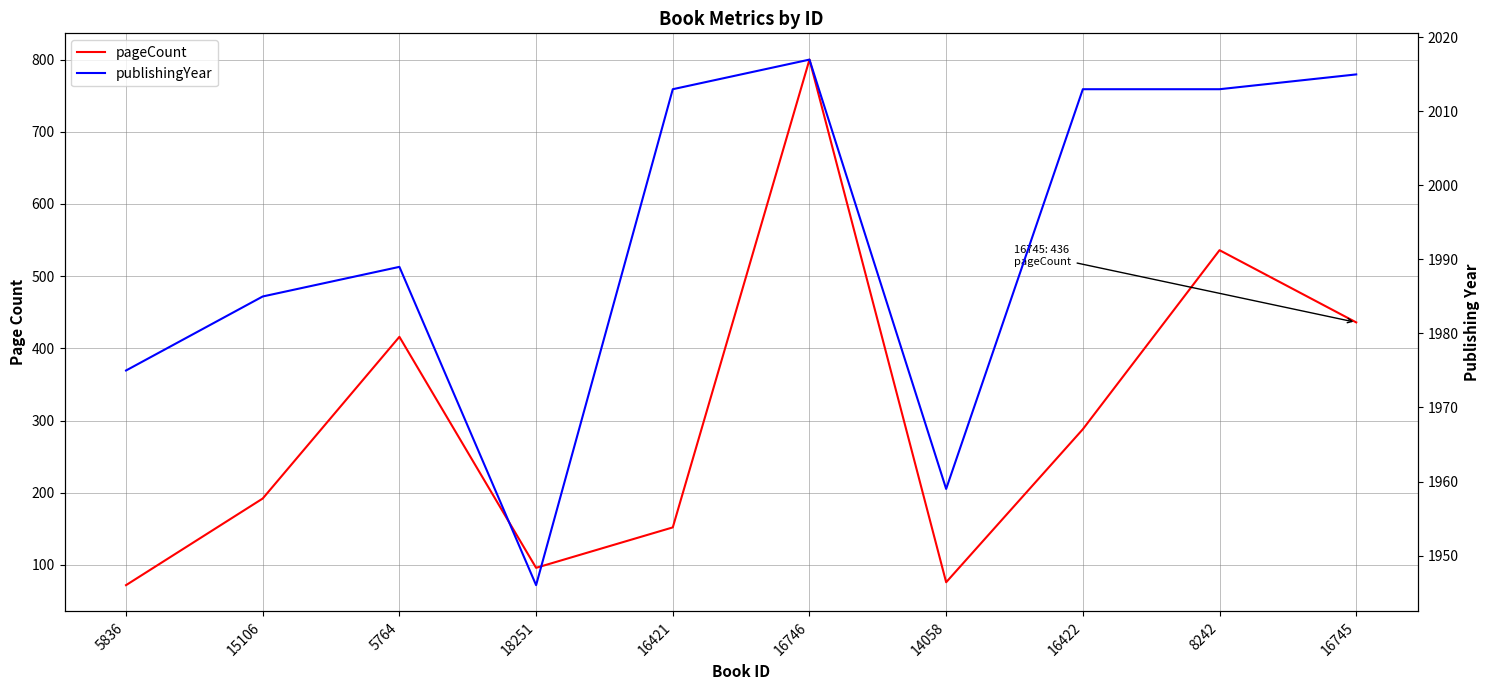

Where does the pageCount series first go above 288?

5764